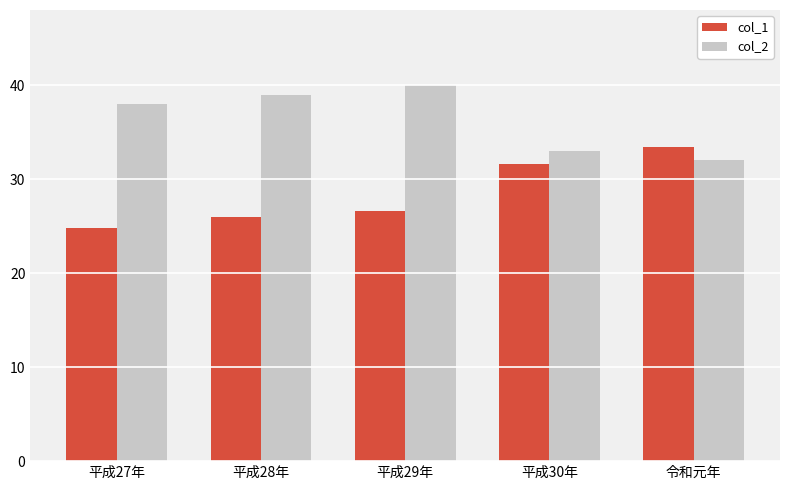

What is the spread (max minus min) of values at 平成27年?

13.2